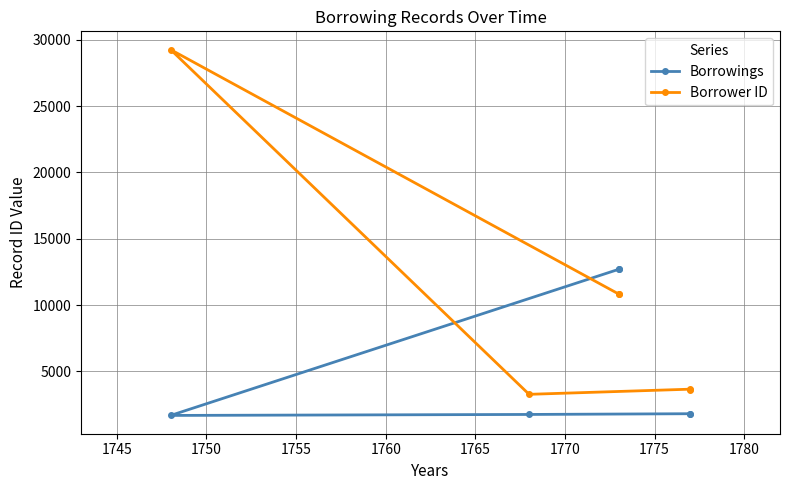

Which series has the largest range (max minus min)?

Borrower ID